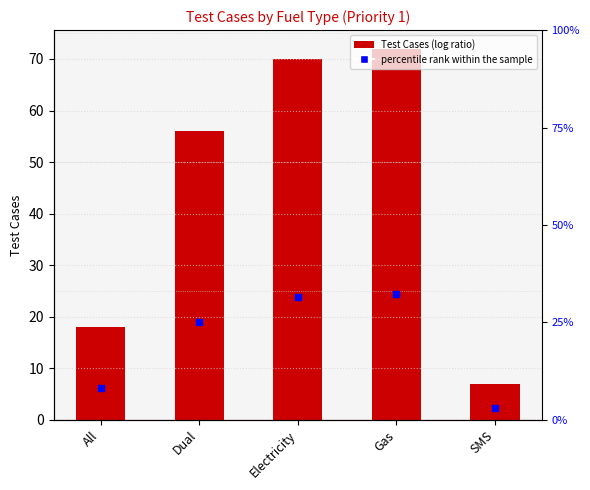

Which series has the largest Y range (max minus min)?

Test Cases